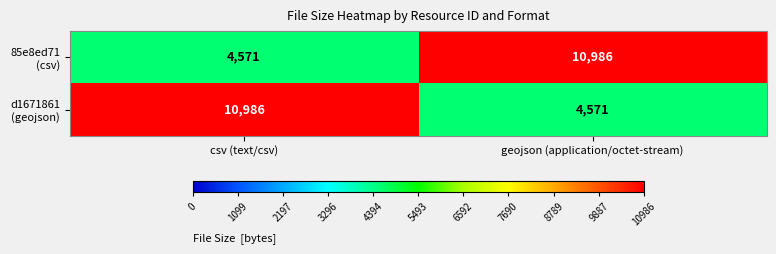

What is the difference between the highest and lowest values at geojson (application/octet-stream)?

6415